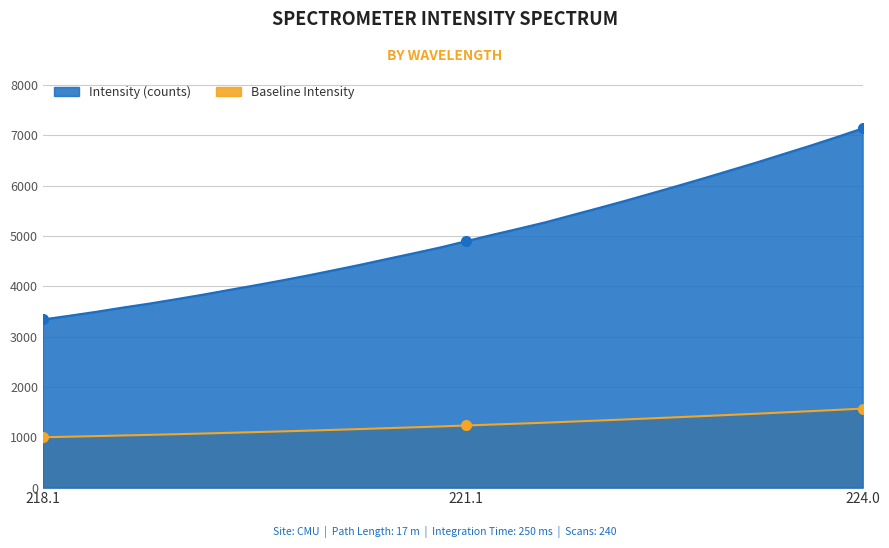

What is the change in value from 220.7354 to 222.8355?

+1493.7